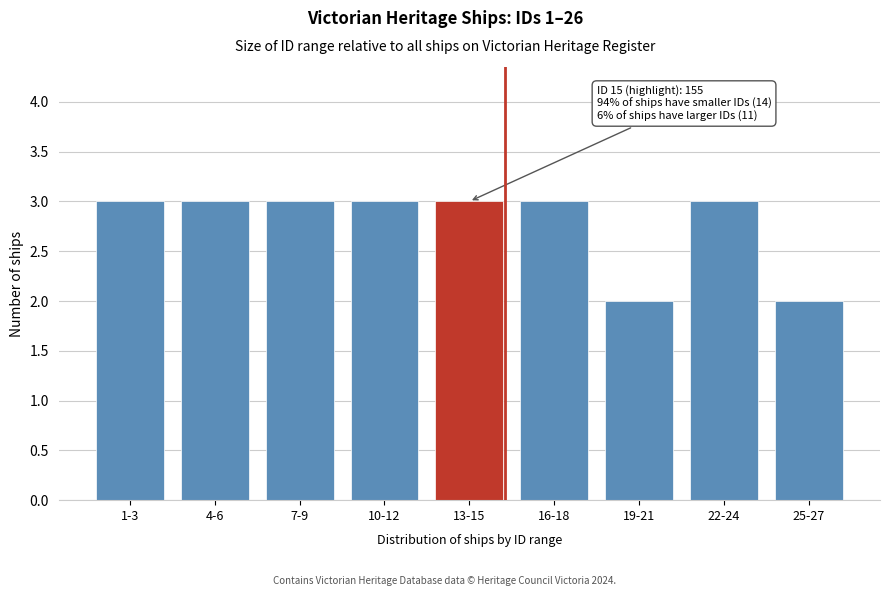

Reading left to right, transcribe all the data shown in this chart.

3	3	3	3	3	3	2	3	2